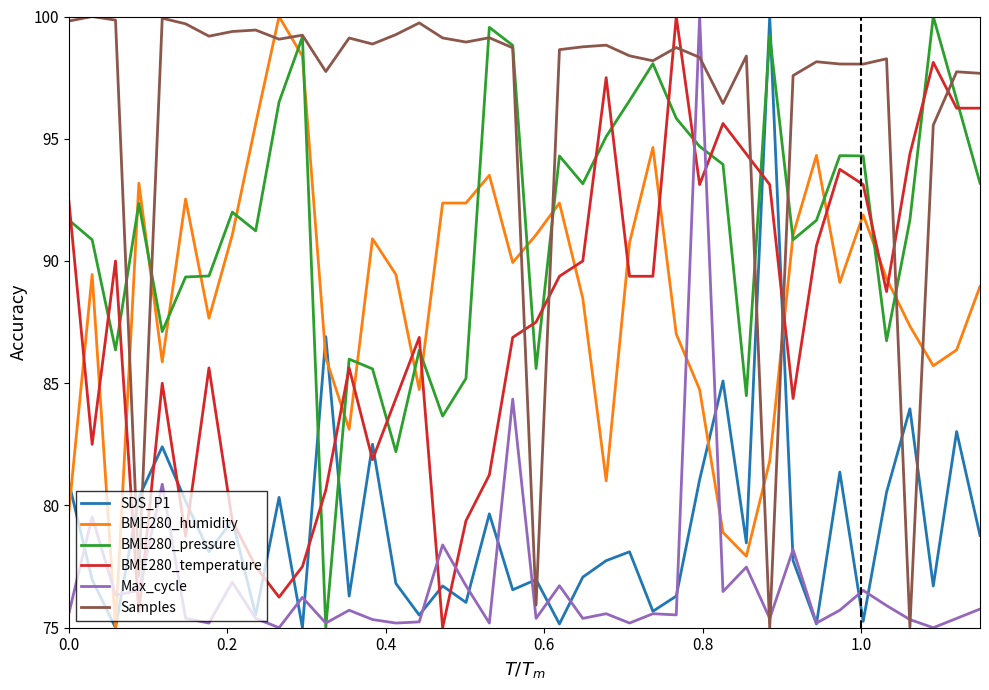

Which series has the largest total across all categories?

Samples